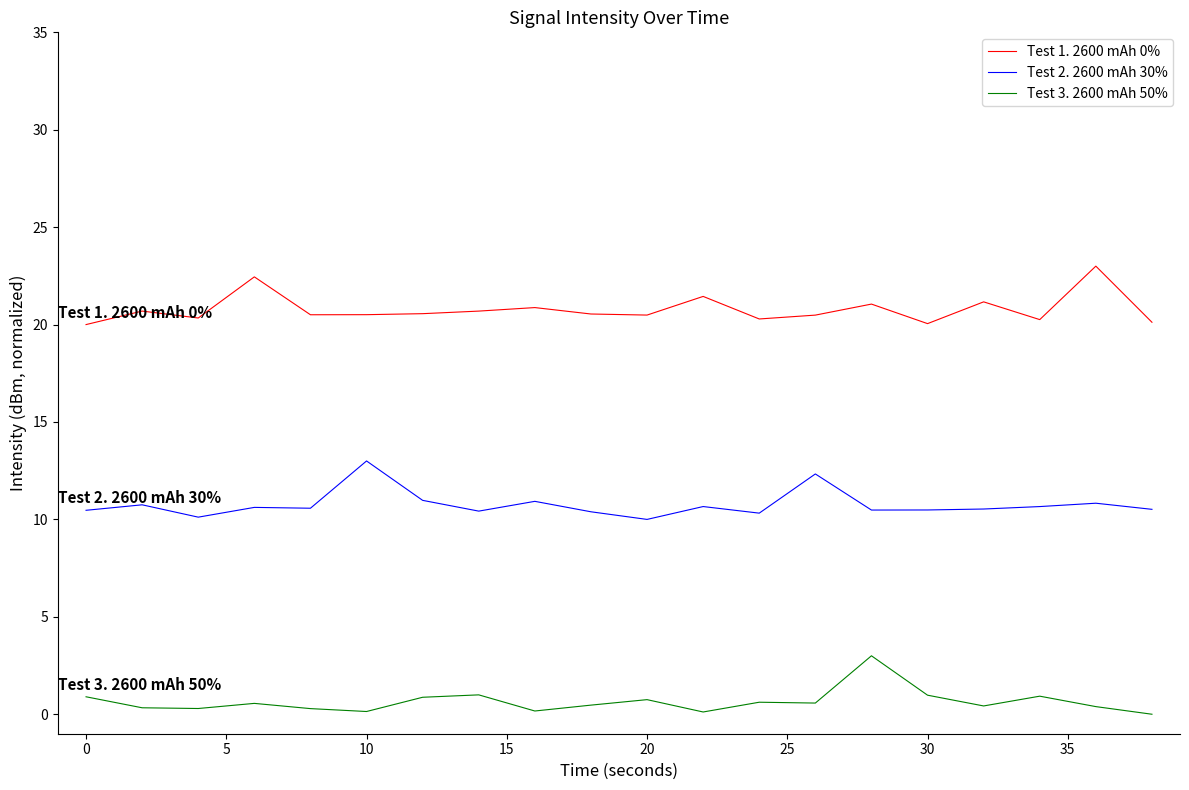

True or false: Test 1. 2600 mAh 0% and Test 3. 2600 mAh 50% cross at least once.

False